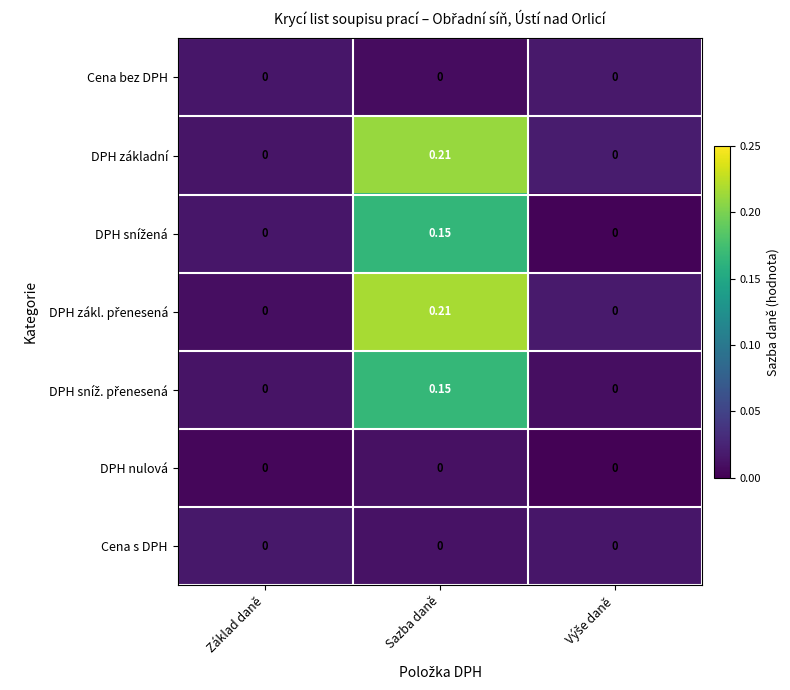

Is the value of DPH základní at Sazba daně greater than the value of DPH nulová at Základ daně?

Yes